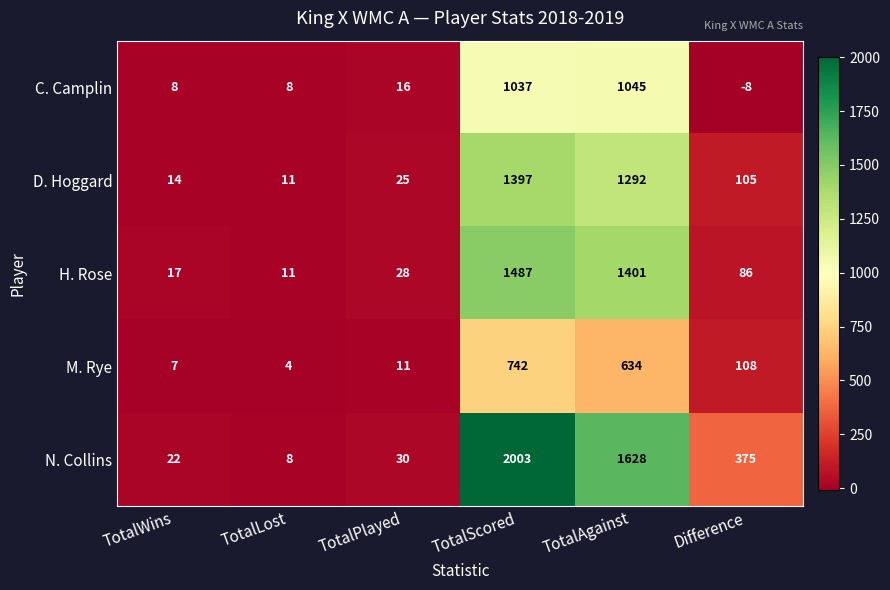

What is the sum of the D. Hoggard values at TotalScored and TotalWins?

1411